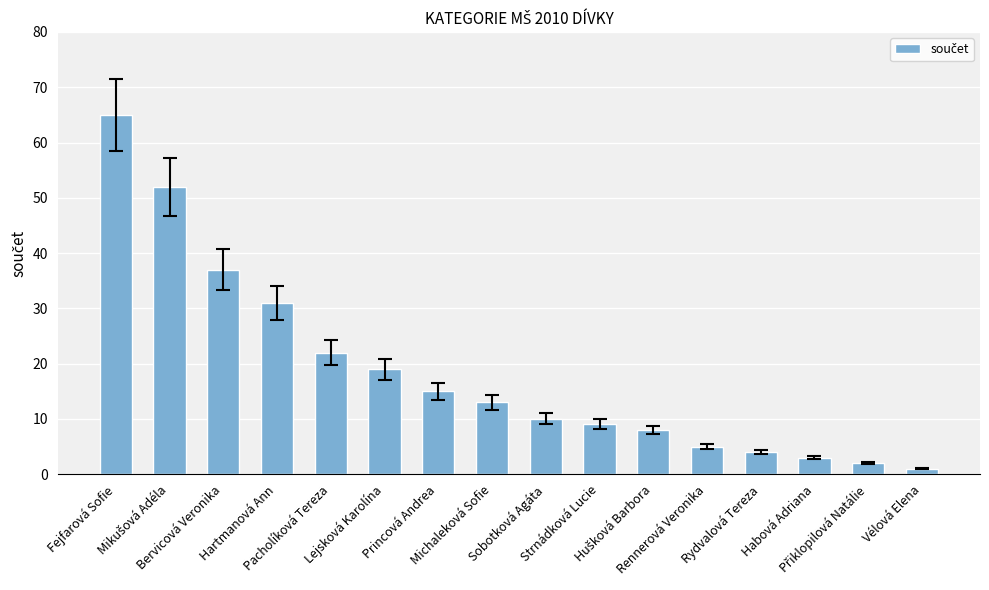

What is the change in value from Michaleková Sofie to Strnádková Lucie?

-4